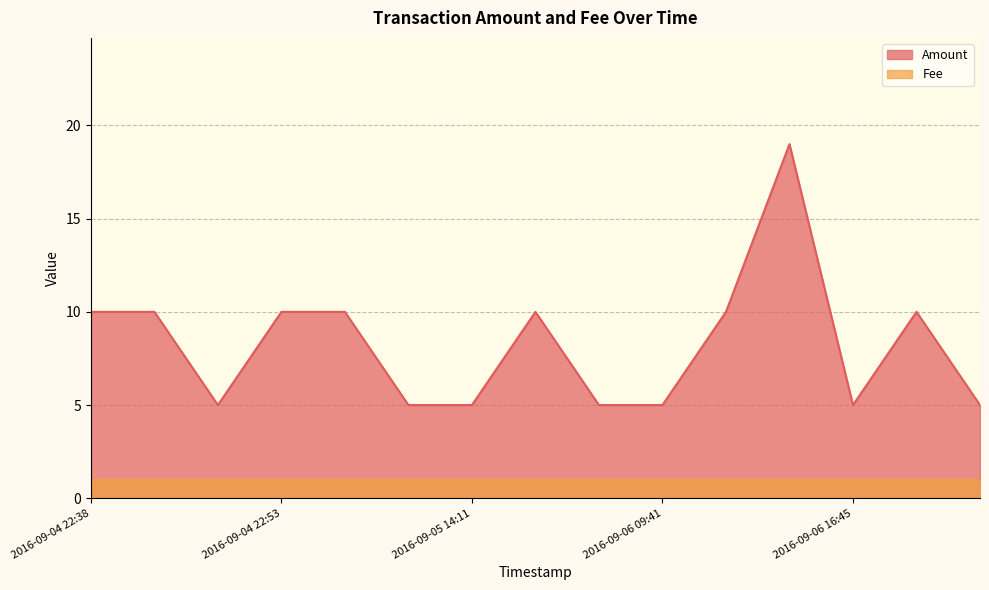

How many categories are shown in the chart?

15